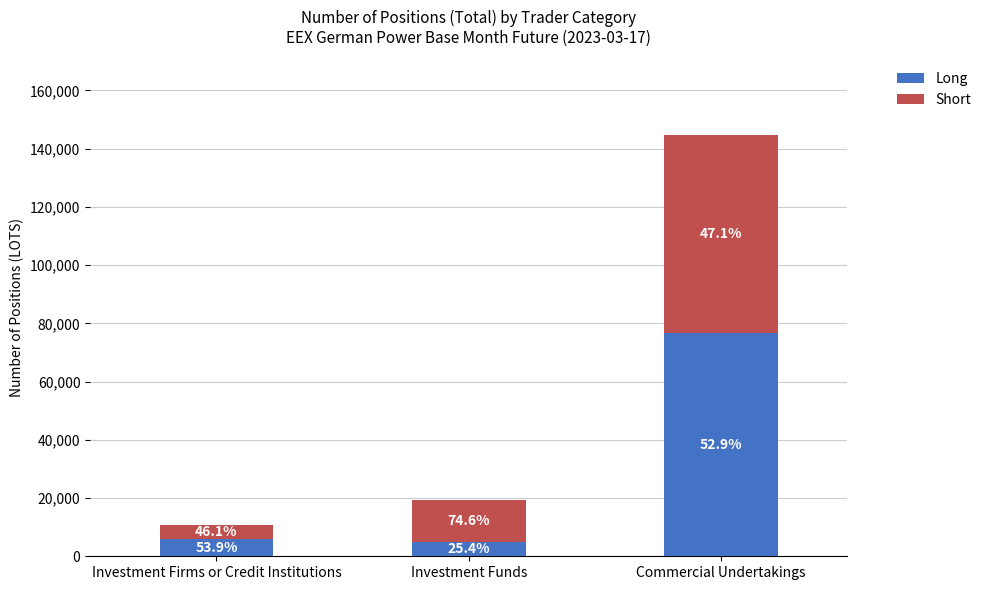

Where does the Short series first go above 14329?

Investment Funds